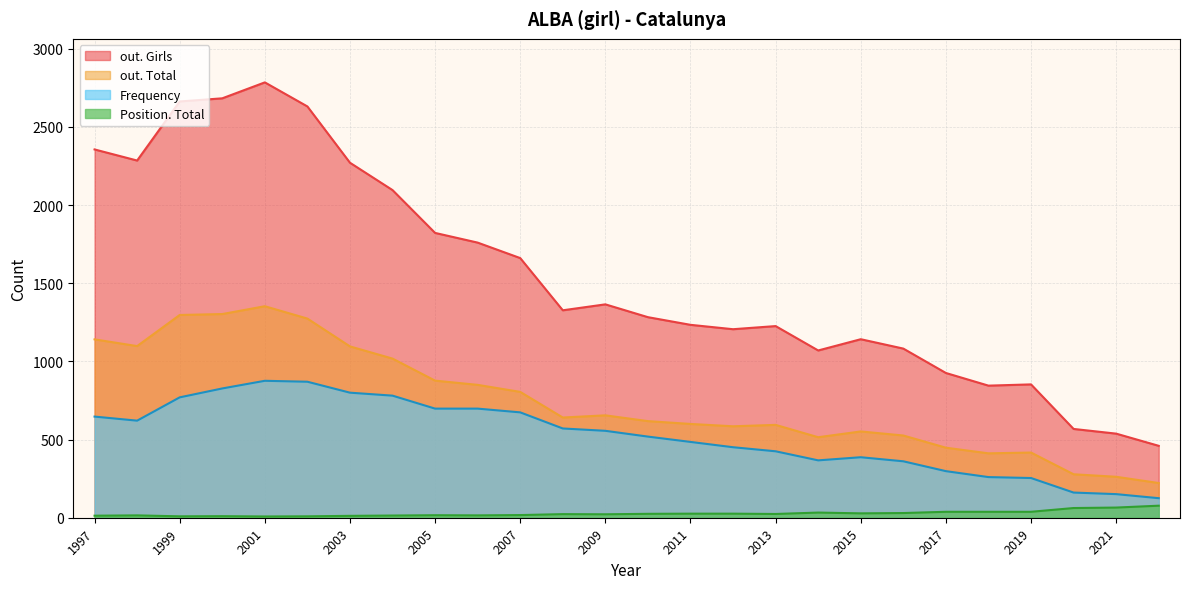

How many distinct data groups are displayed?

4